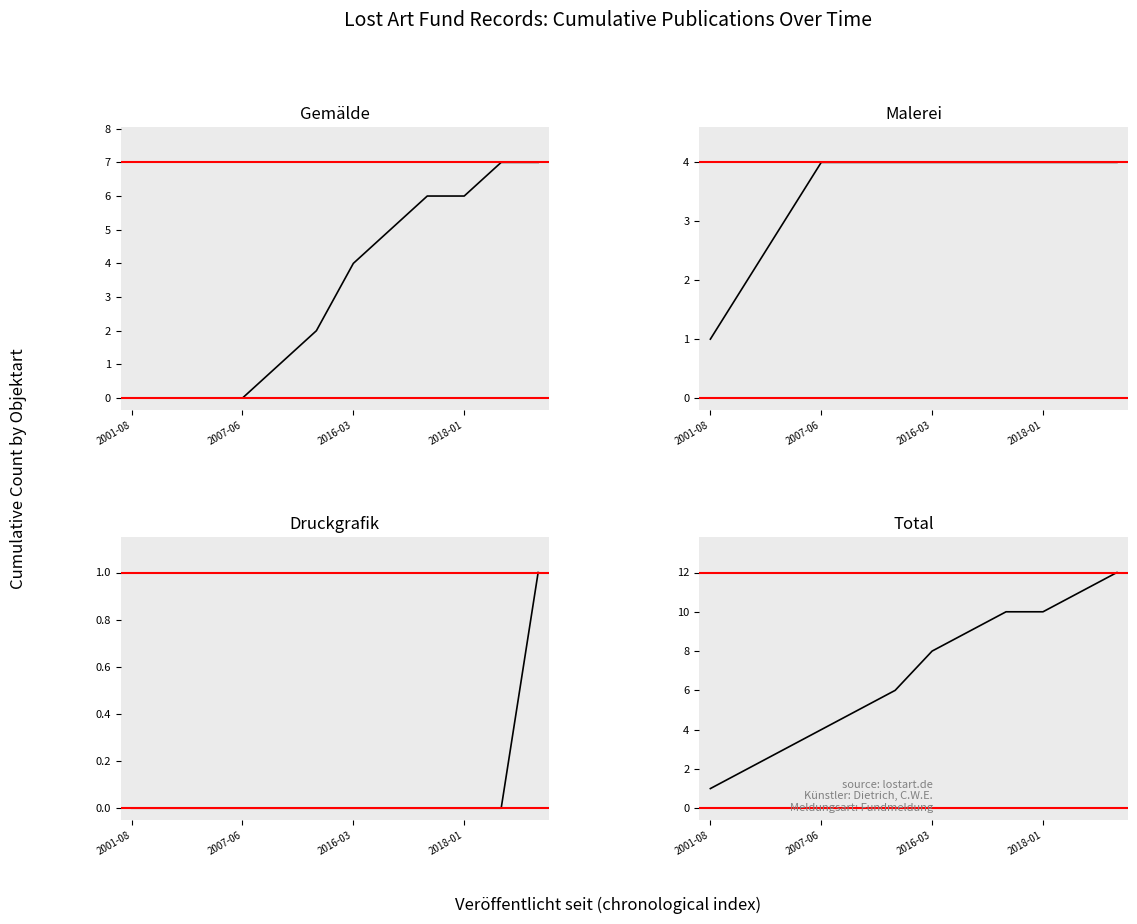

At how many categories does at least one series exceed 2?

10